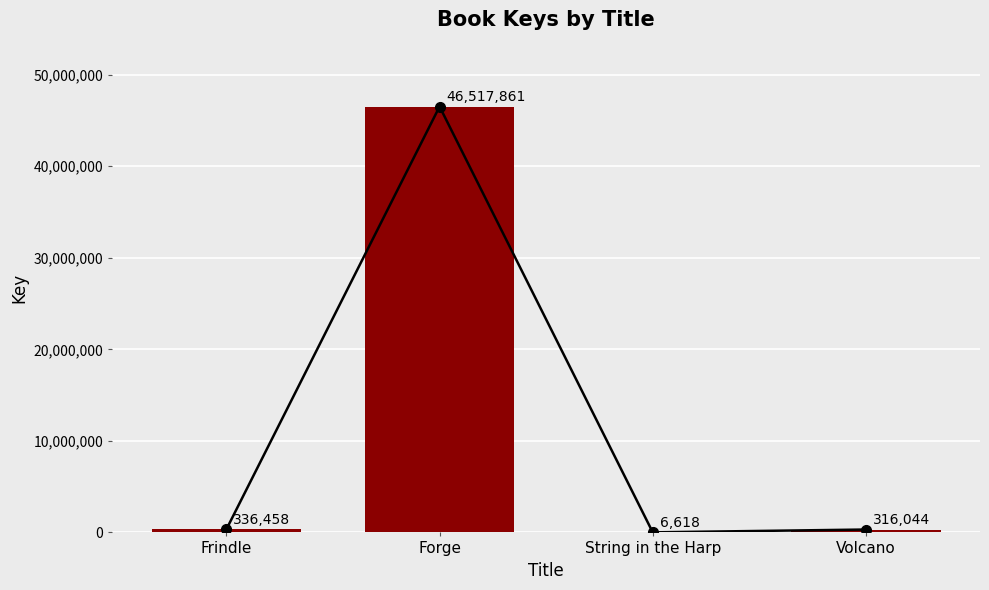

What position from the left is String in the Harp?

3